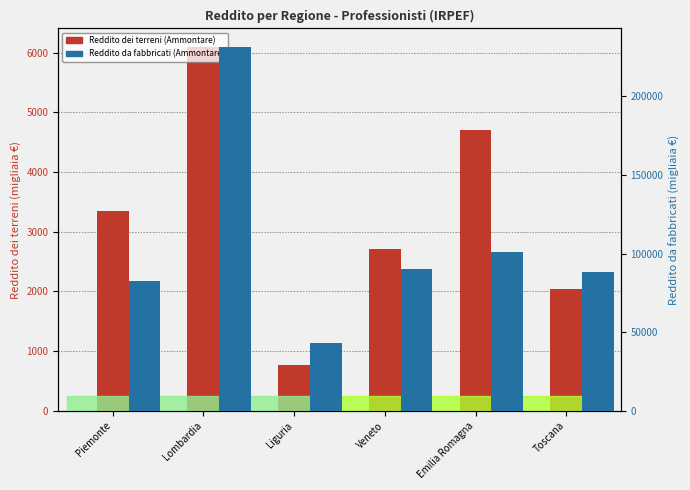

Which series changed the most between Lombardia and Toscana?

Reddito da fabbricati (Ammontare)